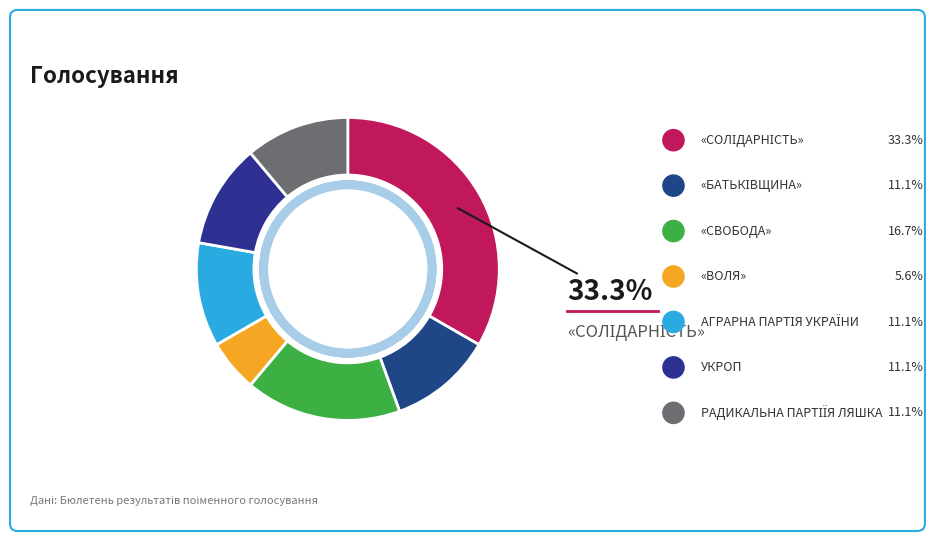

How many slices are in this pie chart?

7